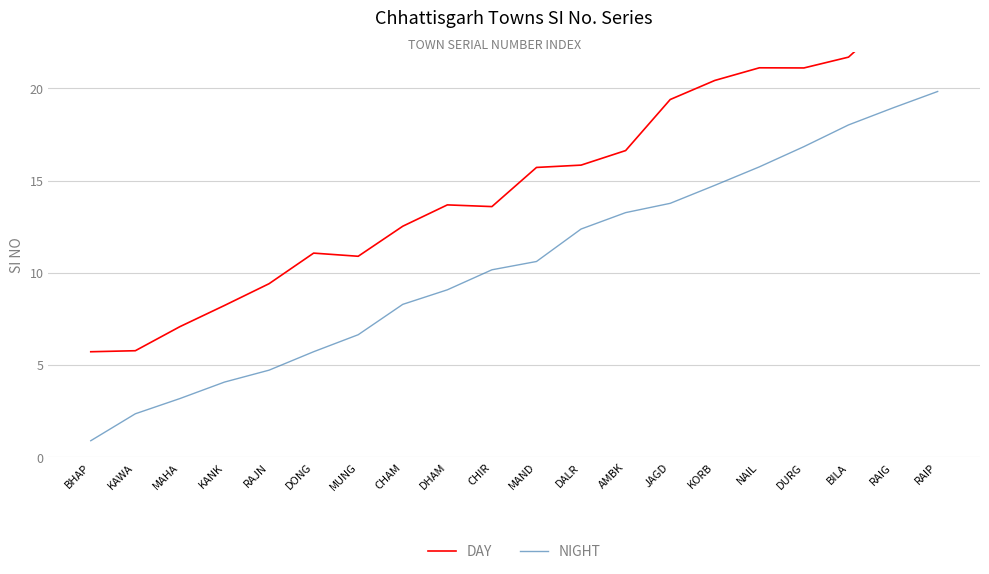

Which category has the highest value in the DAY series?

RAIP